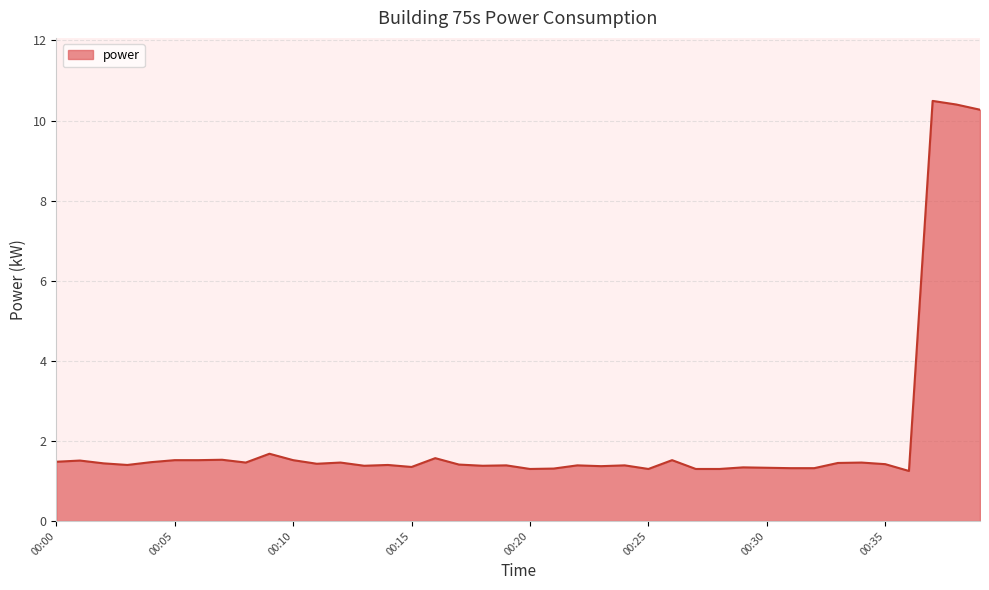

What is the maximum value shown in the chart?

10.5